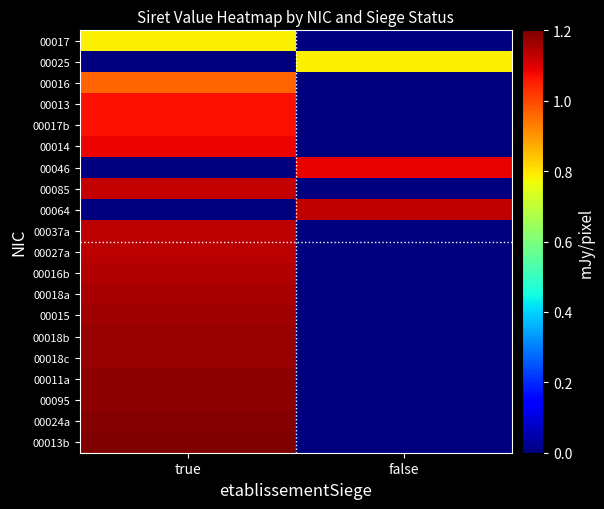

Reading left to right, what are all the values shown in this chart?

00017: true=0.8	false=0.0
00025: true=0.0	false=0.8
00016: true=1.0	false=0.0
00013: true=1.1	false=0.0
00017b: true=1.1	false=0.0
00014: true=1.1	false=0.0
00046: true=0.0	false=1.1
00085: true=1.1	false=0.0
00064: true=0.0	false=1.1
00037a: true=1.1	false=0.0
00027a: true=1.1	false=0.0
00016b: true=1.1	false=0.0
00018a: true=1.2	false=0.0
00015: true=1.2	false=0.0
00018b: true=1.2	false=0.0
00018c: true=1.2	false=0.0
00011a: true=1.2	false=0.0
00095: true=1.2	false=0.0
00024a: true=1.2	false=0.0
00013b: true=1.2	false=0.0